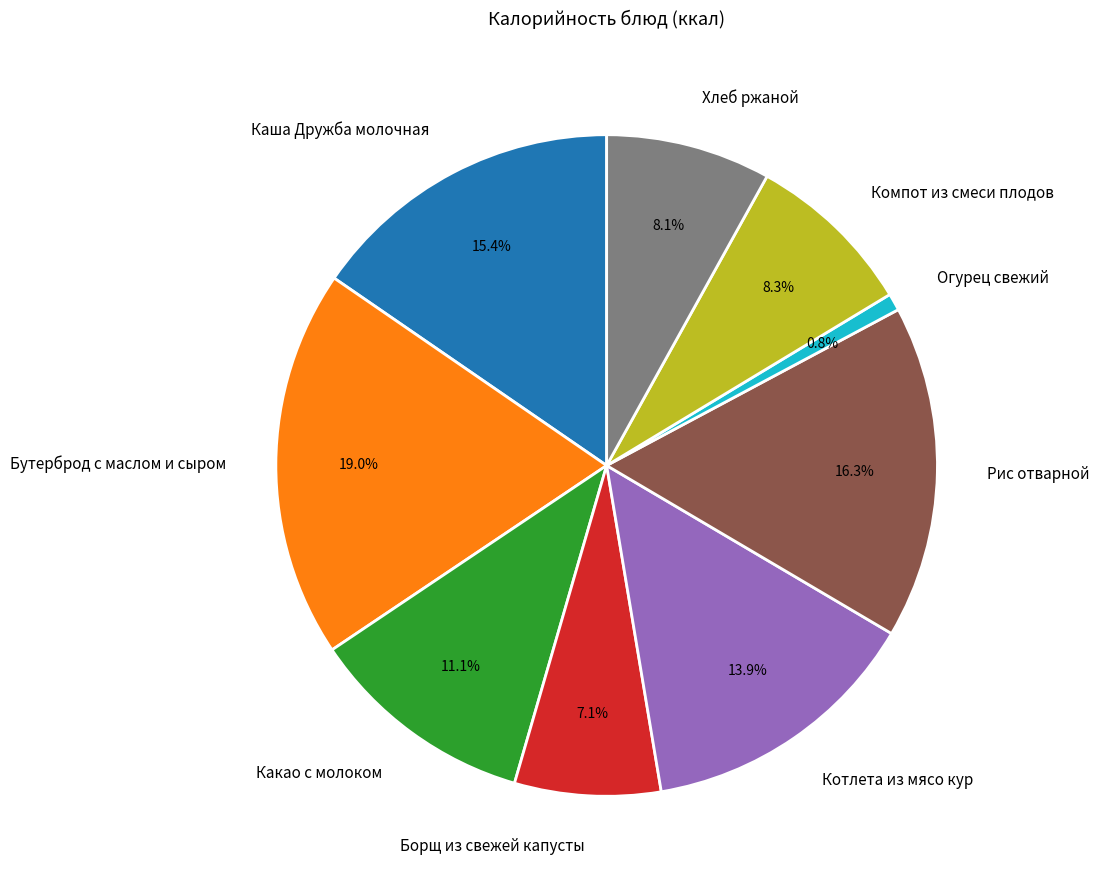

What is the total percentage of Каша Дружба молочная and Хлеб ржаной?

23.5%